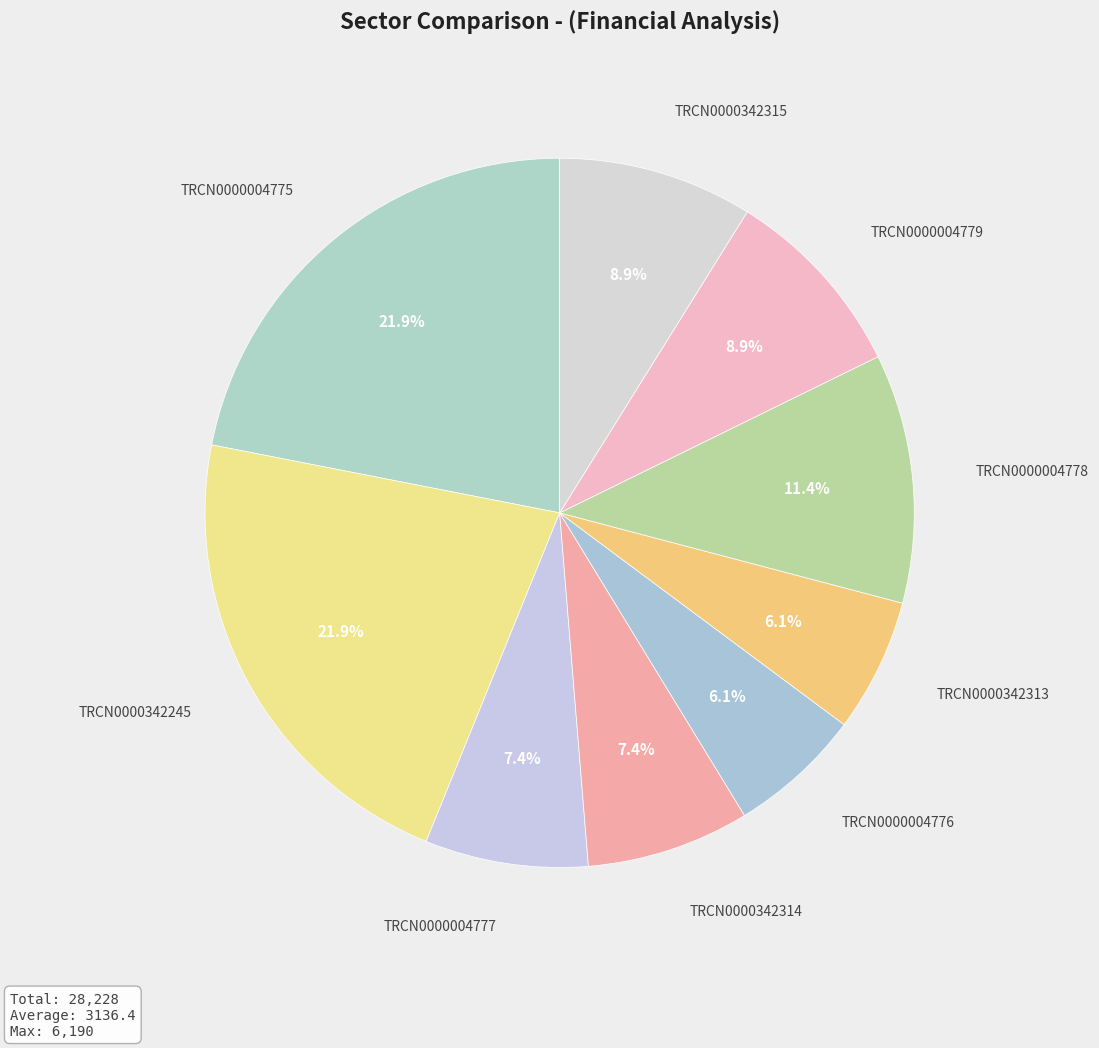

How many slices are in this pie chart?

9